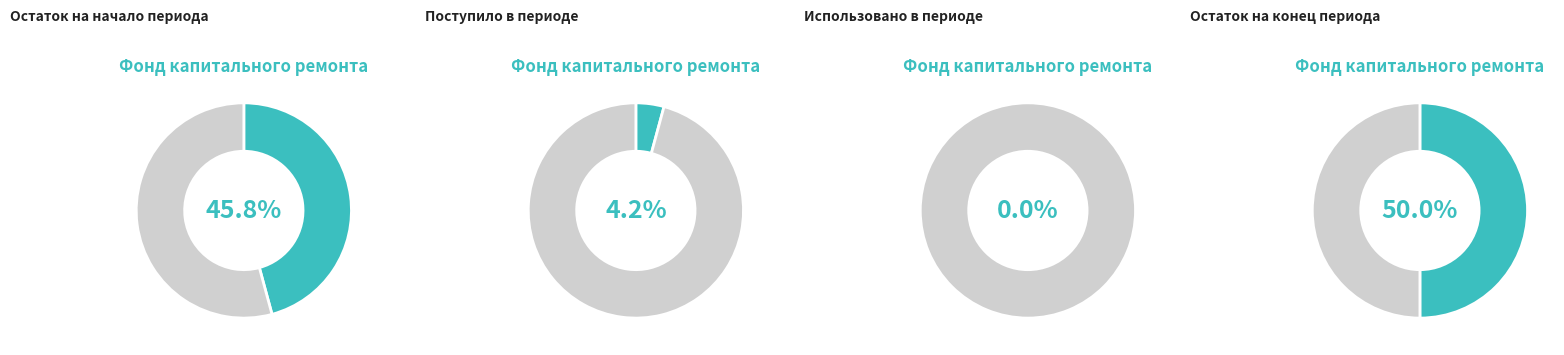

Which slice is the smallest?

Использовано в периоде